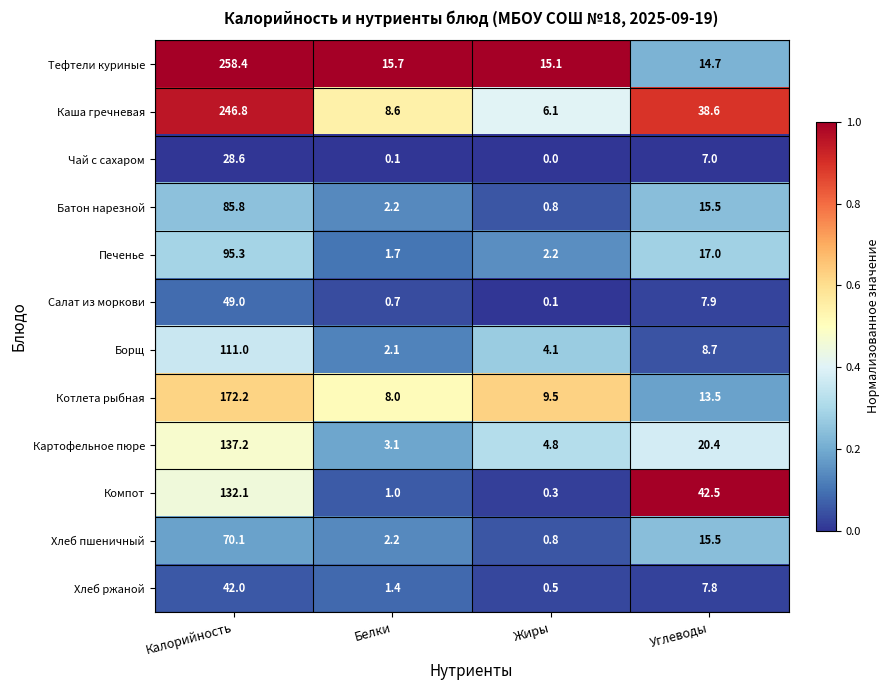

The value of Хлеб ржаной at Углеводы is 7.8. True or false?

True